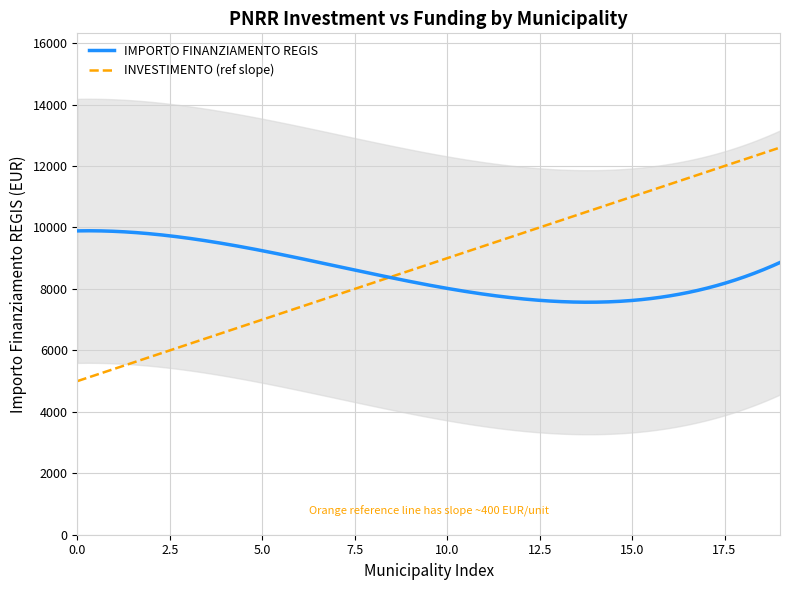

What is the lowest value of the IMPORTO FINANZIAMENTO REGIS series?

7566.5